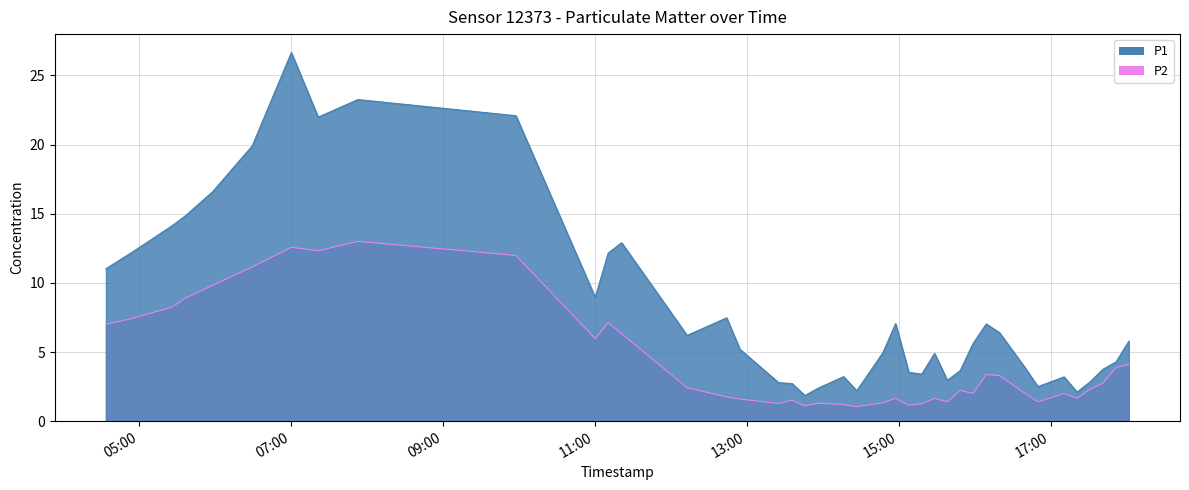

True or false: P1 has a value of 1.1 at 2022-10-03T13:45:58.

False